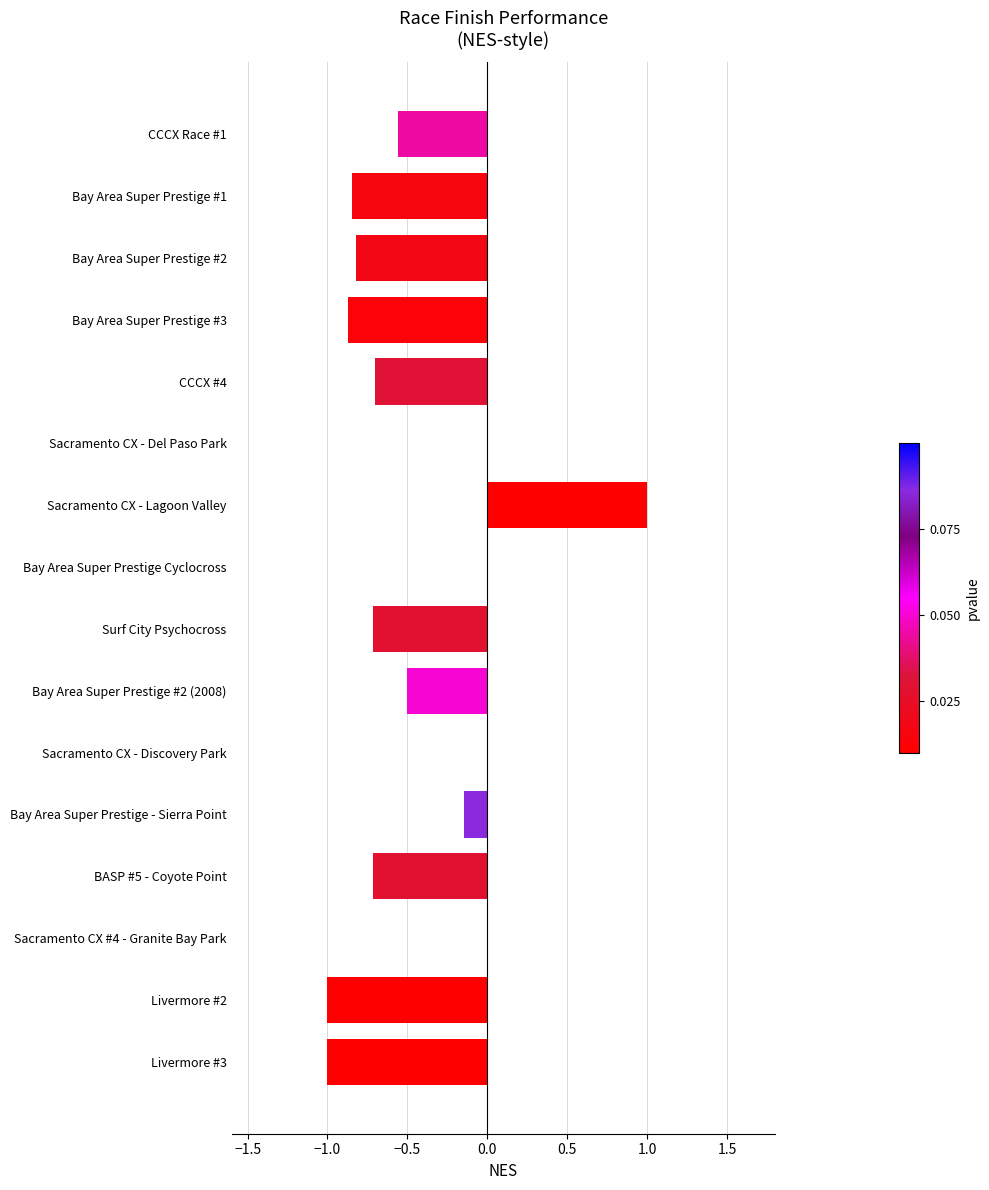

What is the greatest value displayed?

1.0